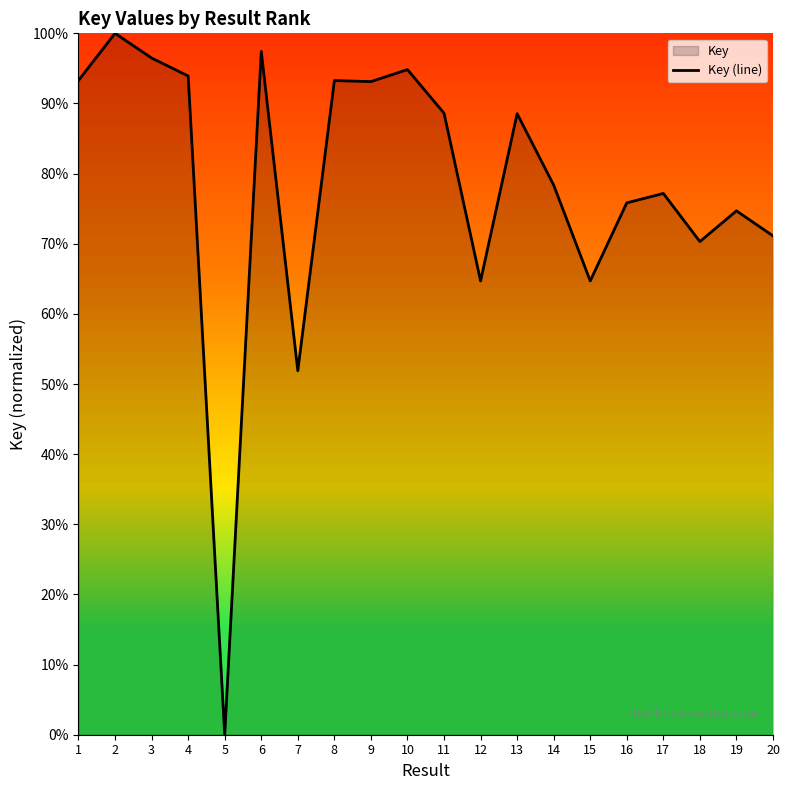

What is the sum of the values at 1 and 16?

169.1